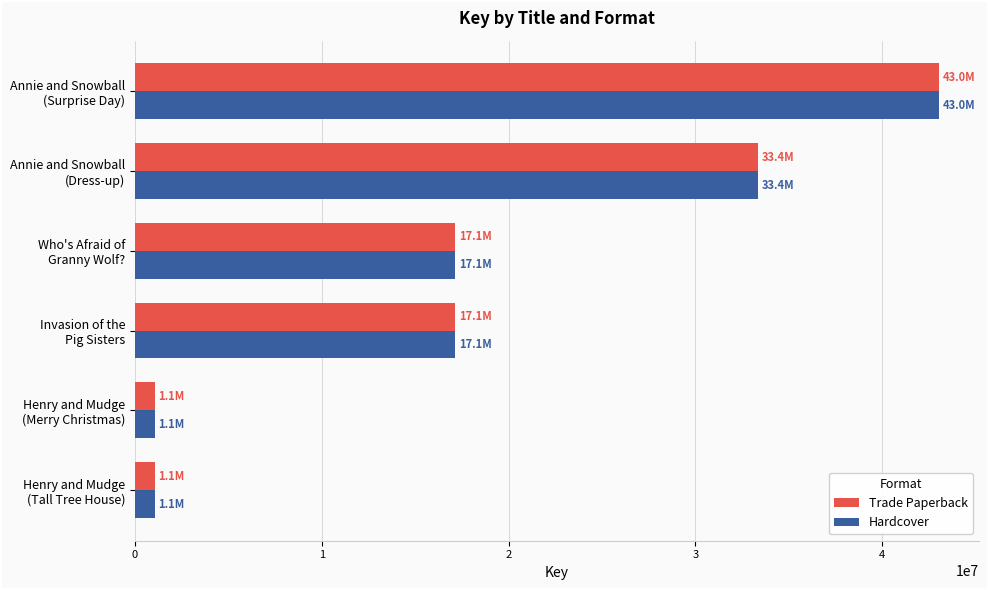

What are all the series names shown in the legend?

Trade Paperback, Hardcover